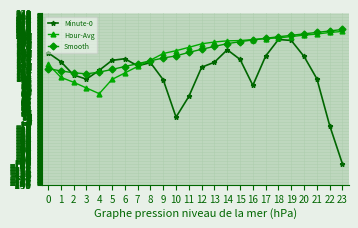

Rank the series by their maximum value, from highest to lowest.

Smooth, Hour-Avg, Minute-0